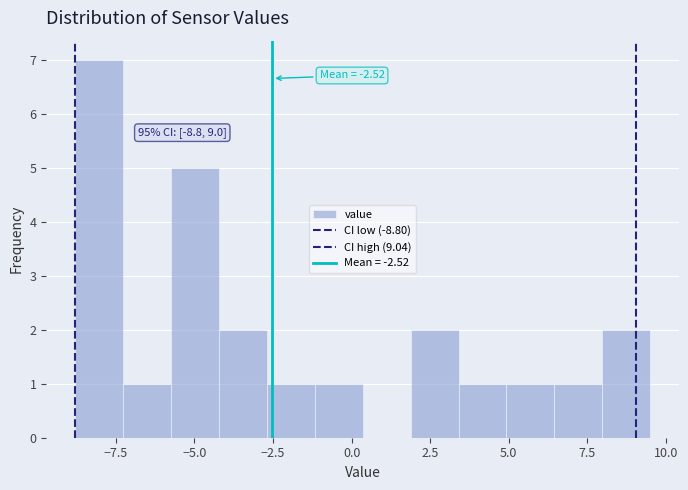

Around what value on the x-axis is the tallest bar? Give the approximate position of its centre, as read against the axis.

-8.0